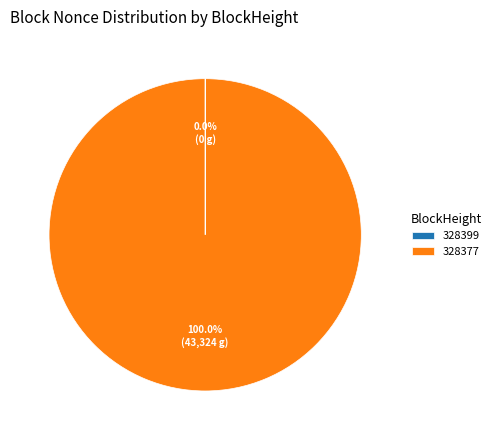

Which category has the biggest portion of the pie?

328377